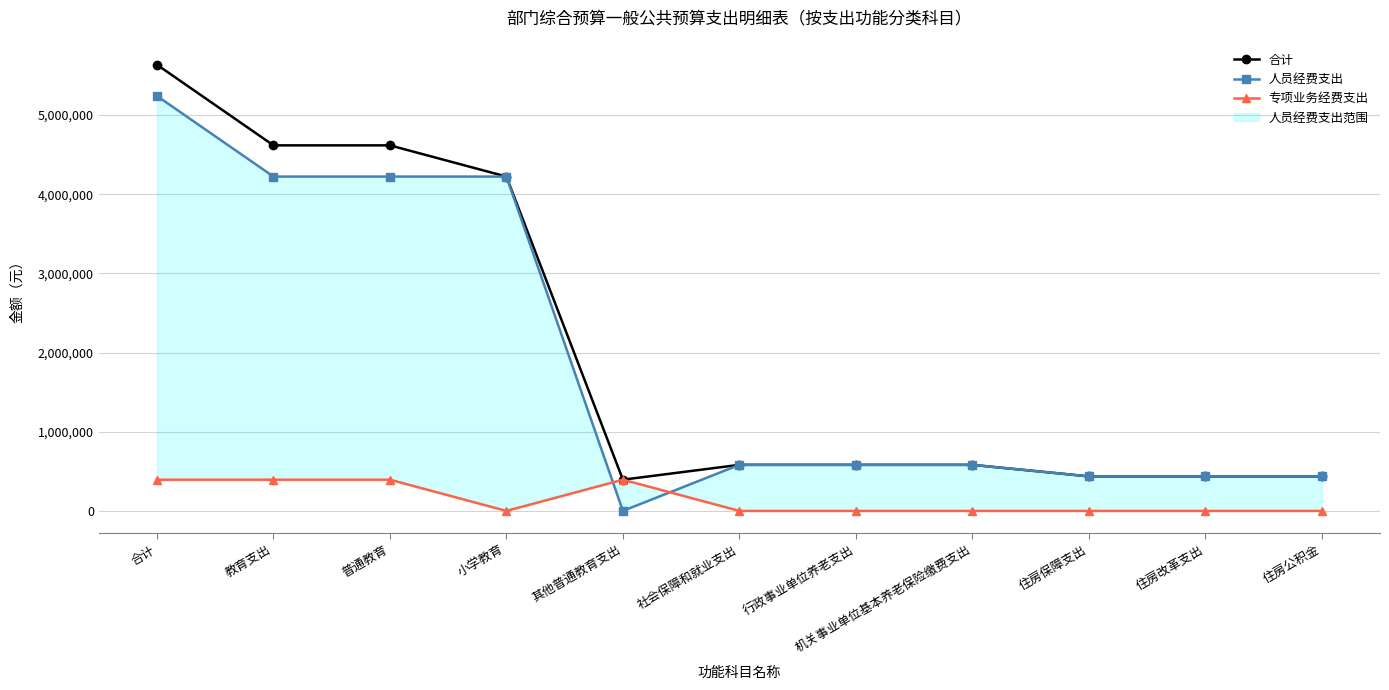

True or false: 专项业务经费支出 has a value of 167325 at 机关事业单位基本养老保险缴费支出.

False